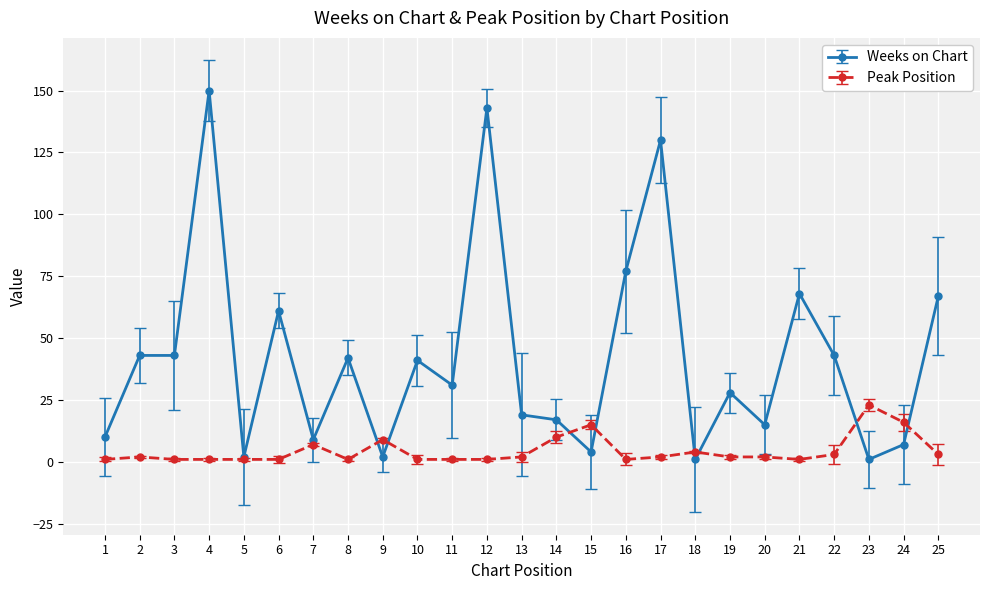

How many data points in Weeks on Chart are less than 31?

12